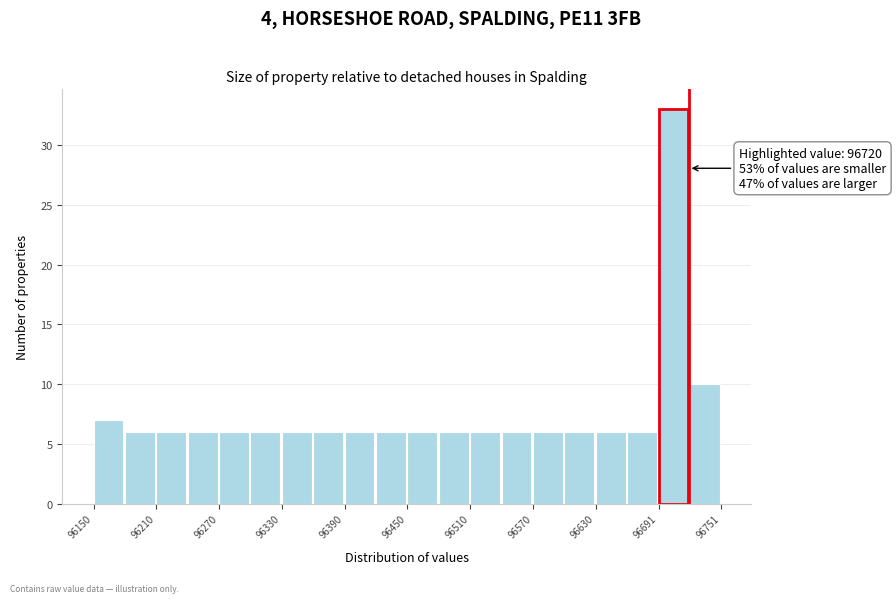

Around what value on the x-axis is the tallest bar? Give the approximate position of its centre, as read against the axis.

96710